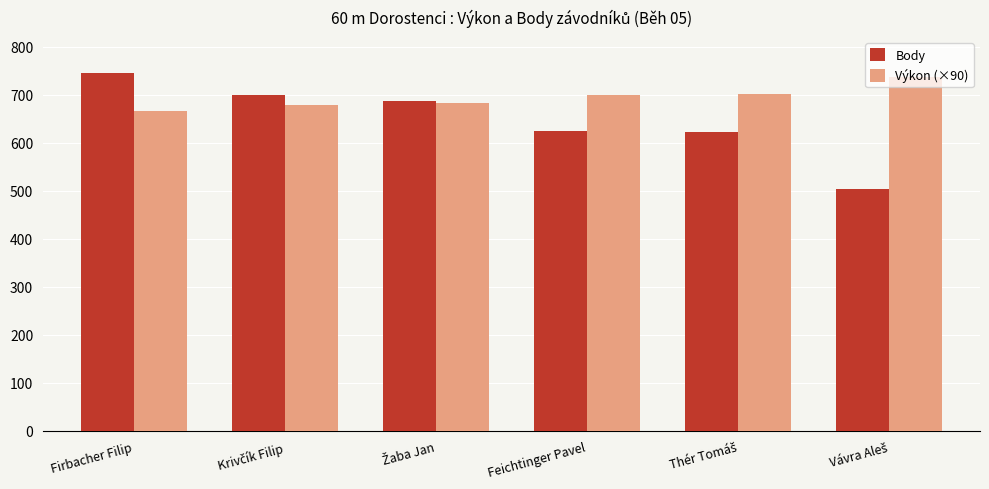

What is the label of the 1st bar from the left?

Firbacher Filip